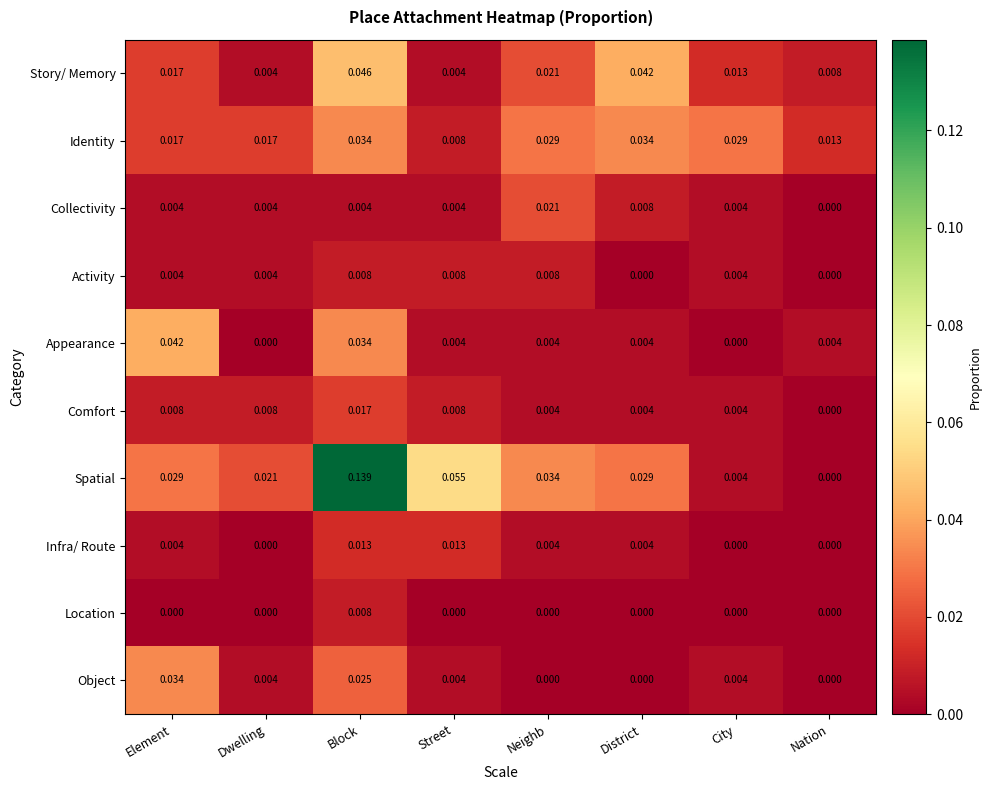

Which series changed the most between Street and Nation?

Spatial